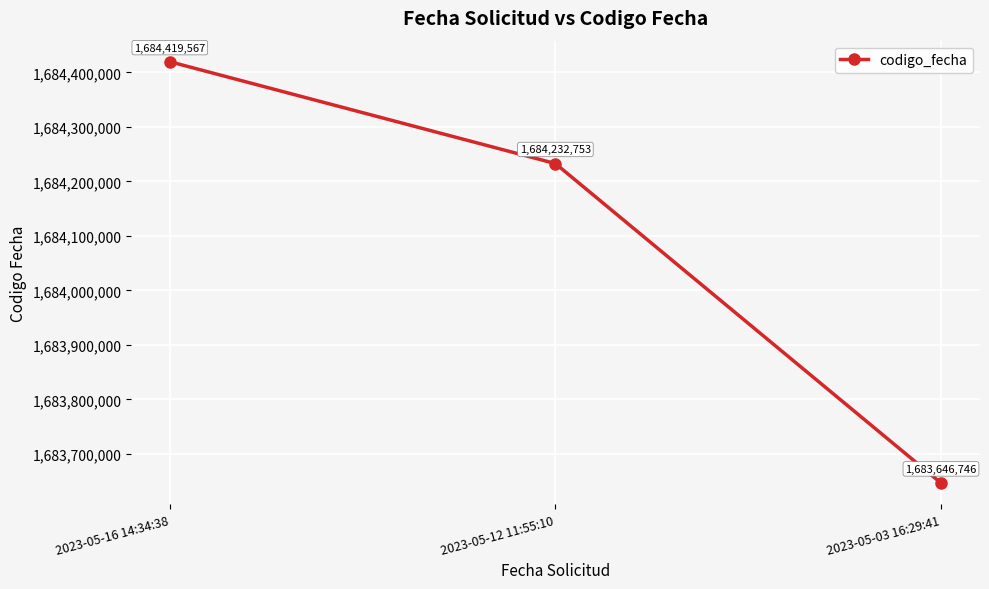

The value at 2023-05-12 11:55:10 is 1684232753. True or false?

True